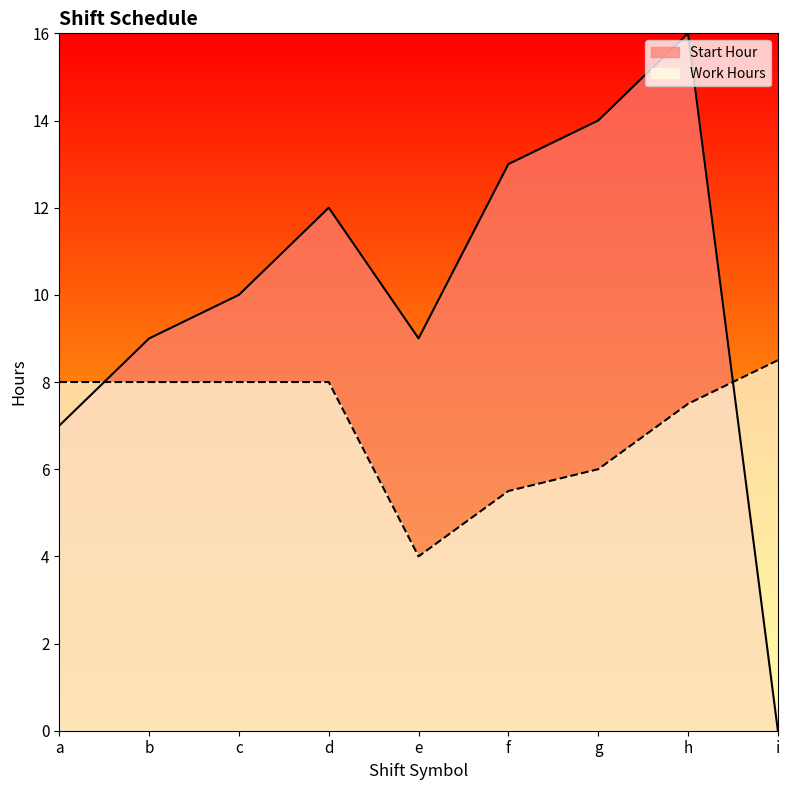

Between b and i, which series saw the biggest shift?

Start Hour